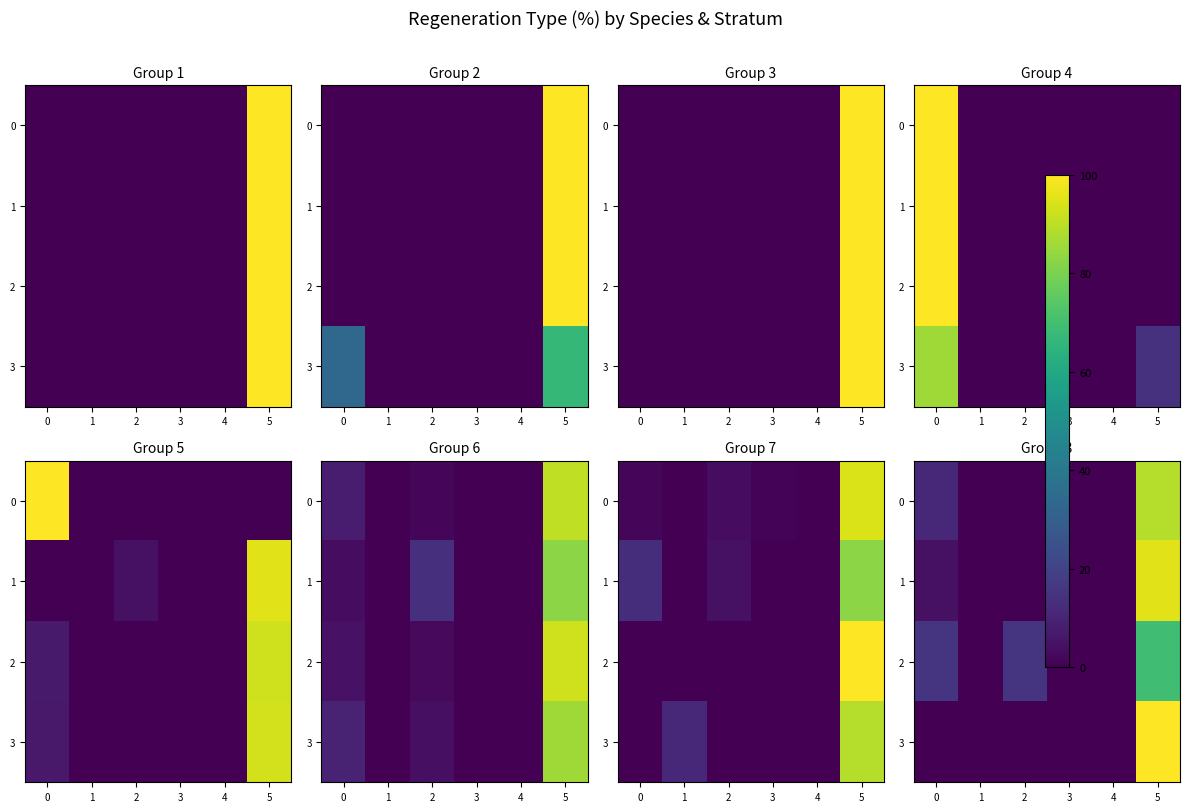

Rank the series by their maximum value, from highest to lowest.

3, 1, 0, 2